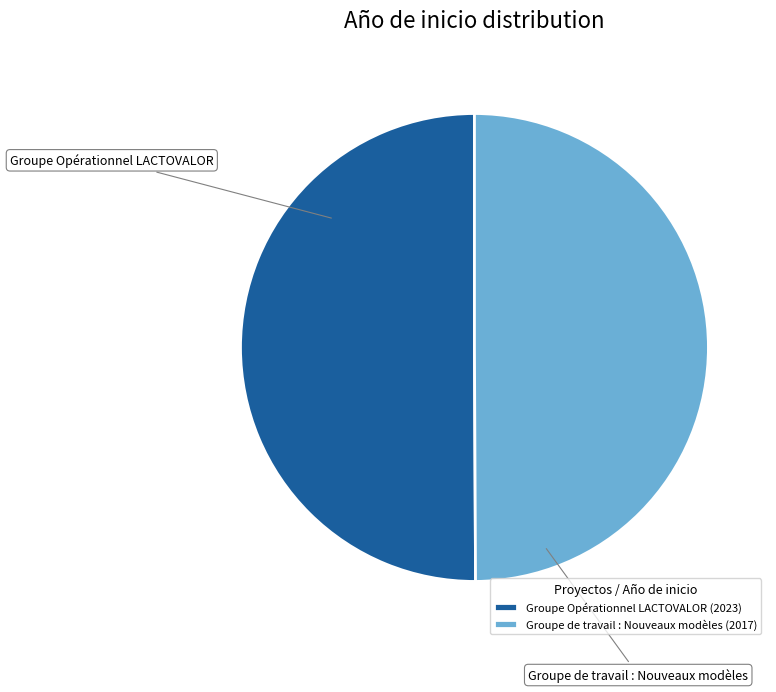

Is it true that Groupe de travail : Nouveaux modèles is 37% of the pie?

False